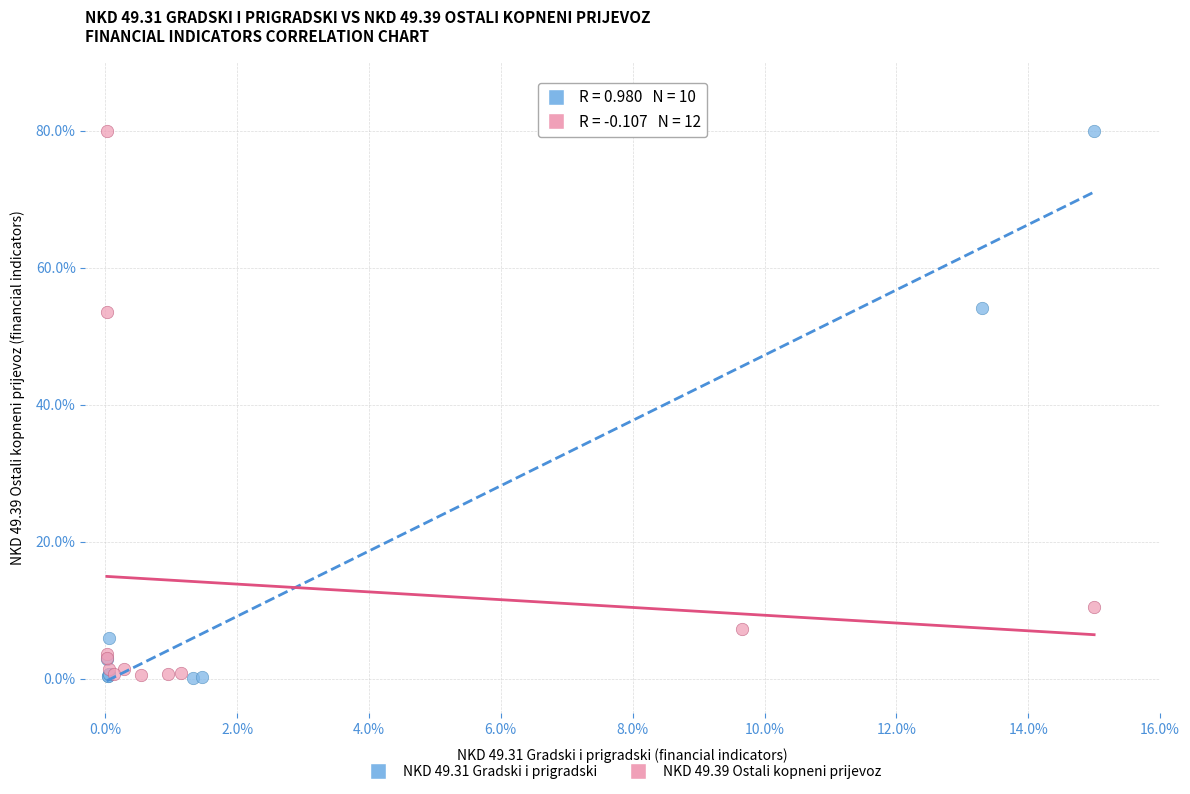

What are all the series names shown in the legend?

NKD 49.31 Gradski i prigradski, NKD 49.39 Ostali kopneni prijevoz